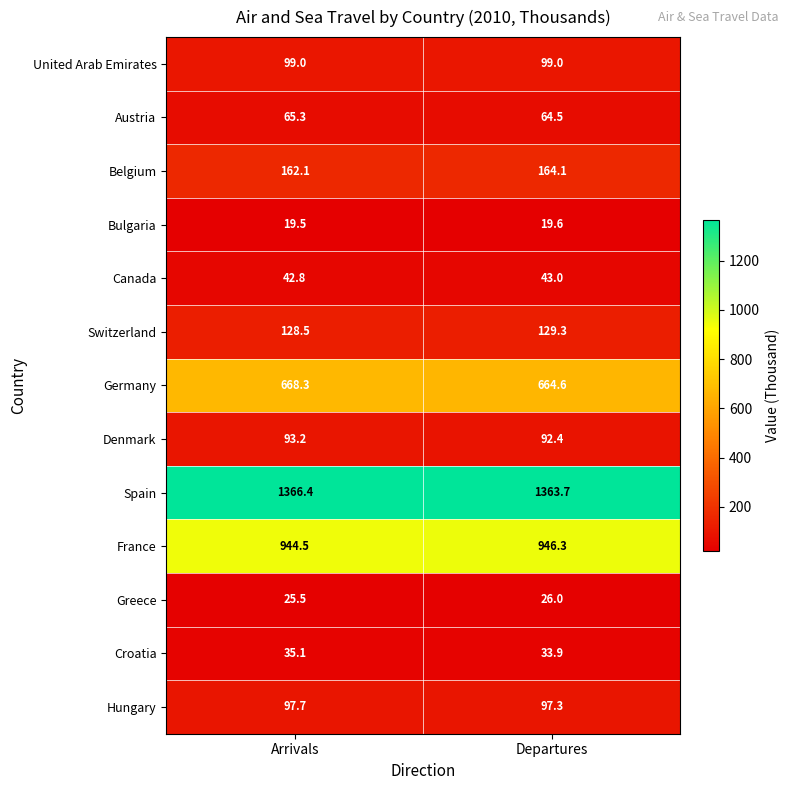

Rank the series at Arrivals from lowest to highest value.

Bulgaria, Greece, Croatia, Canada, Austria, Denmark, Hungary, United Arab Emirates, Switzerland, Belgium, Germany, France, Spain